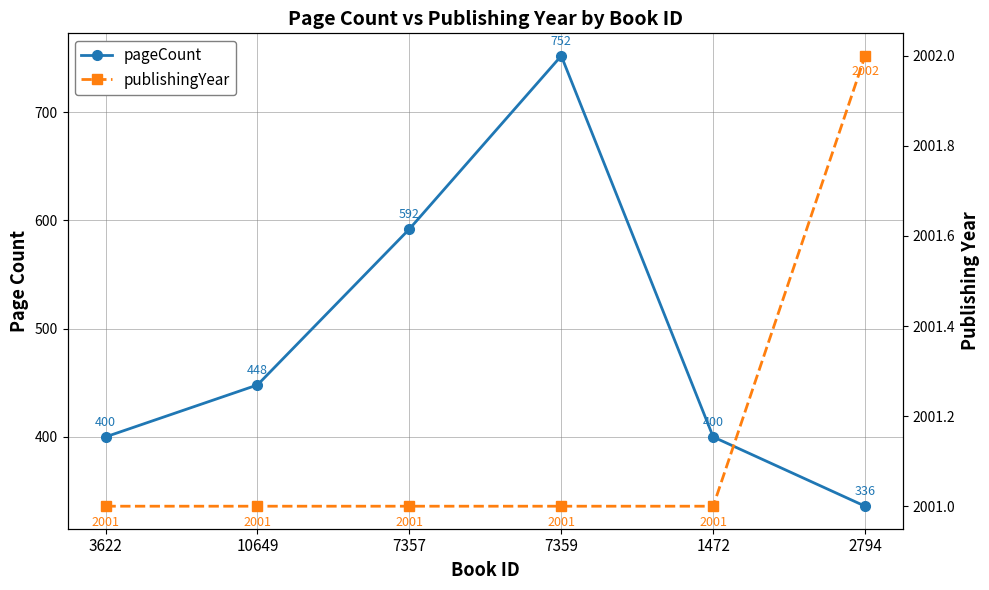

Where is pageCount nearest to the value 544?

7357